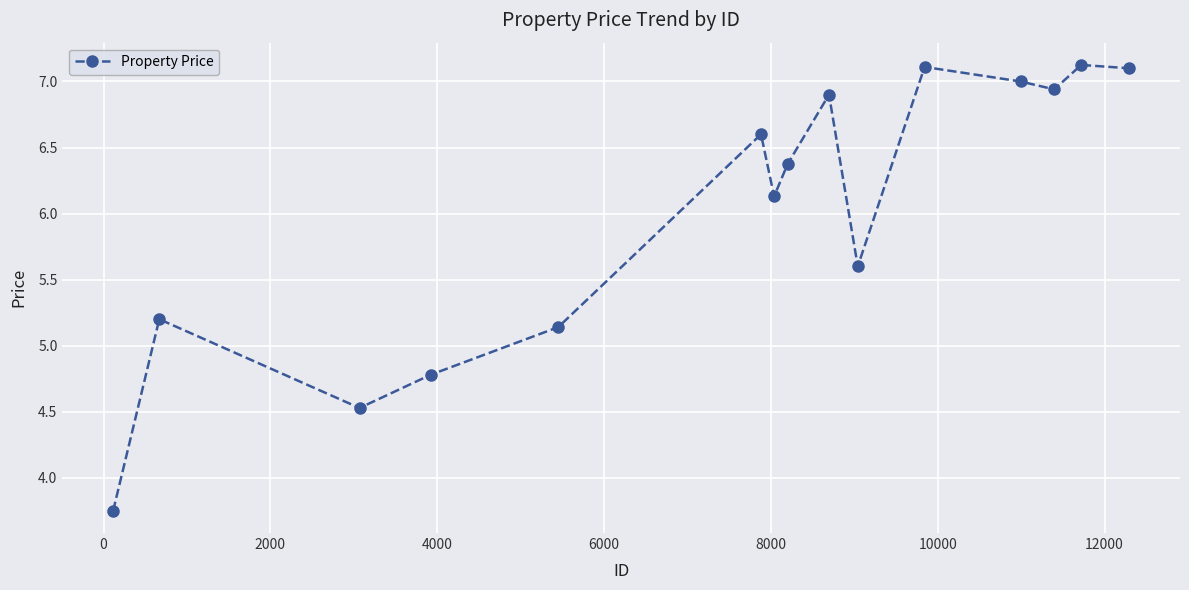

What is the greatest value displayed?

7.1